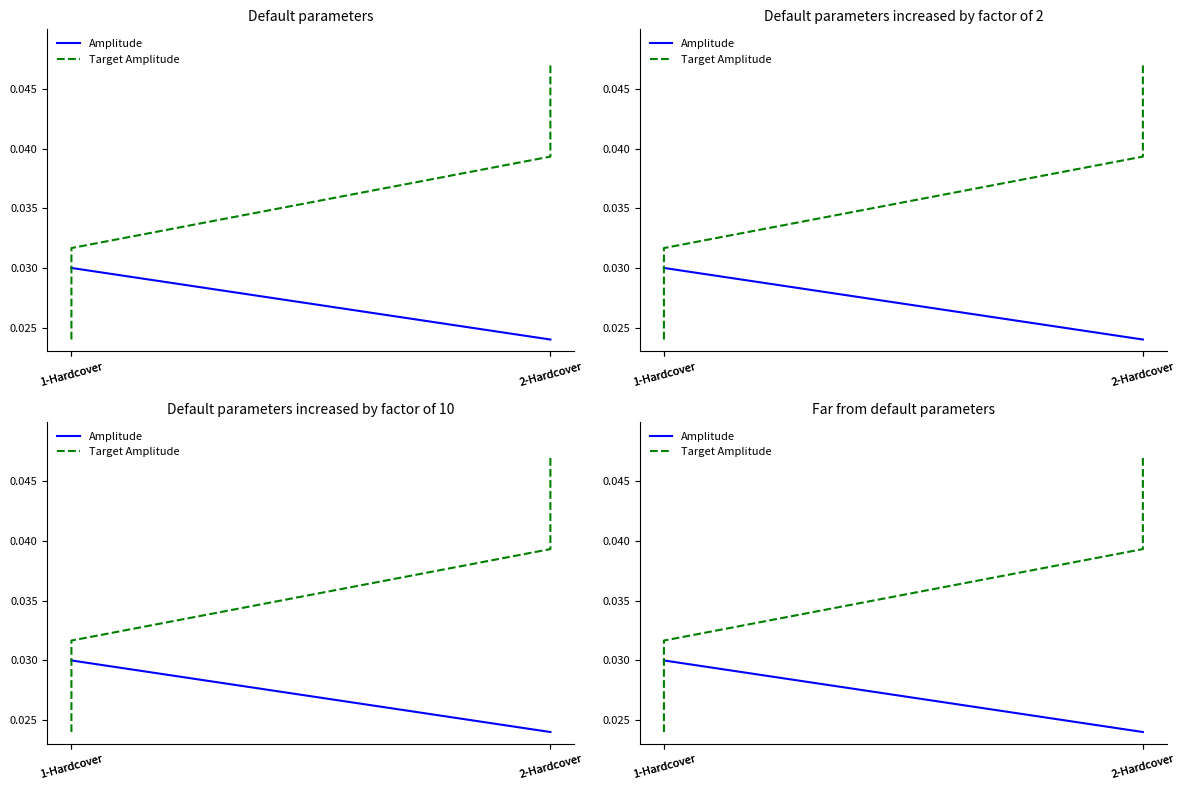

True or false: Target Amplitude has more than 2 interior local peaks.

False